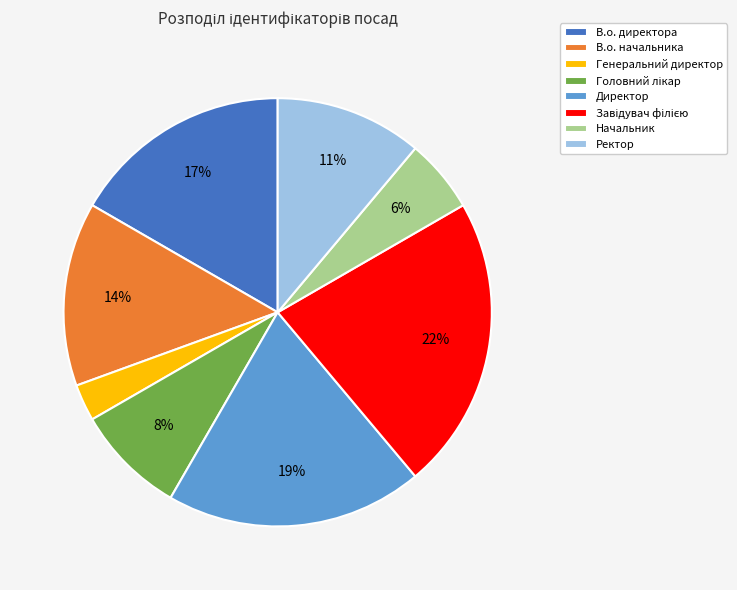

Approximately how many times larger is the value at Директор compared to В.о. начальника?

1.4